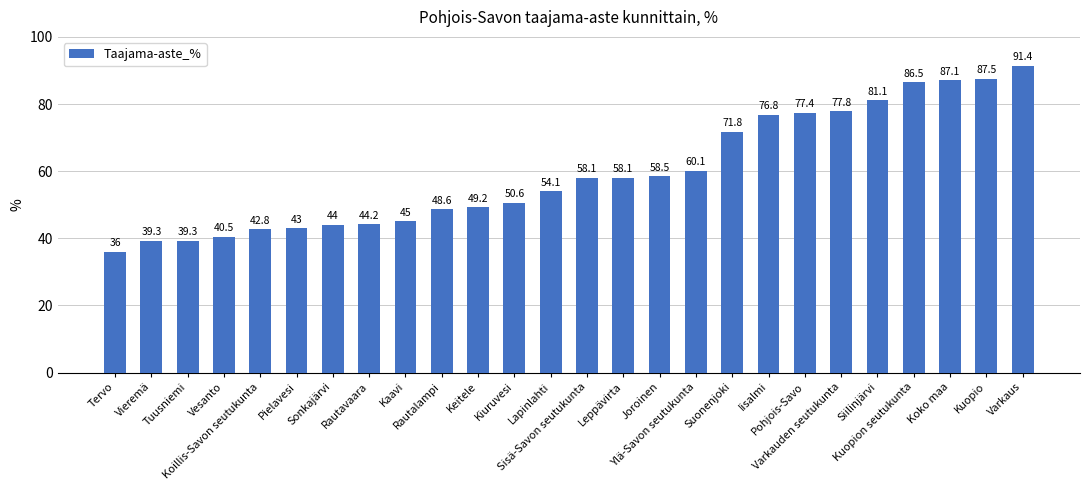

Reading left to right, transcribe all the data shown in this chart.

Tervo=36.0	Vieremä=39.3	Tuusniemi=39.3	Vesanto=40.5	Koillis-Savon seutukunta=42.8	Pielavesi=43.0	Sonkajärvi=44.0	Rautavaara=44.2	Kaavi=45.0	Rautalampi=48.6	Keitele=49.2	Kiuruvesi=50.6	Lapinlahti=54.1	Sisä-Savon seutukunta=58.1	Leppävirta=58.1	Joroinen=58.5	Ylä-Savon seutukunta=60.1	Suonenjoki=71.8	Iisalmi=76.8	Pohjois-Savo=77.4	Varkauden seutukunta=77.8	Siilinjärvi=81.1	Kuopion seutukunta=86.5	Koko maa=87.1	Kuopio=87.5	Varkaus=91.4